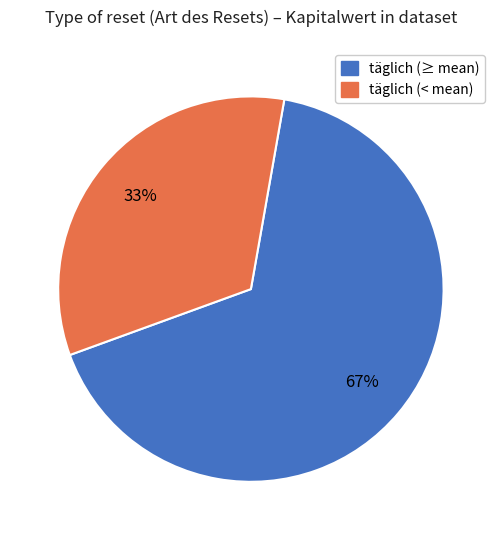

To the nearest percent, what is the average slice percentage?

50%